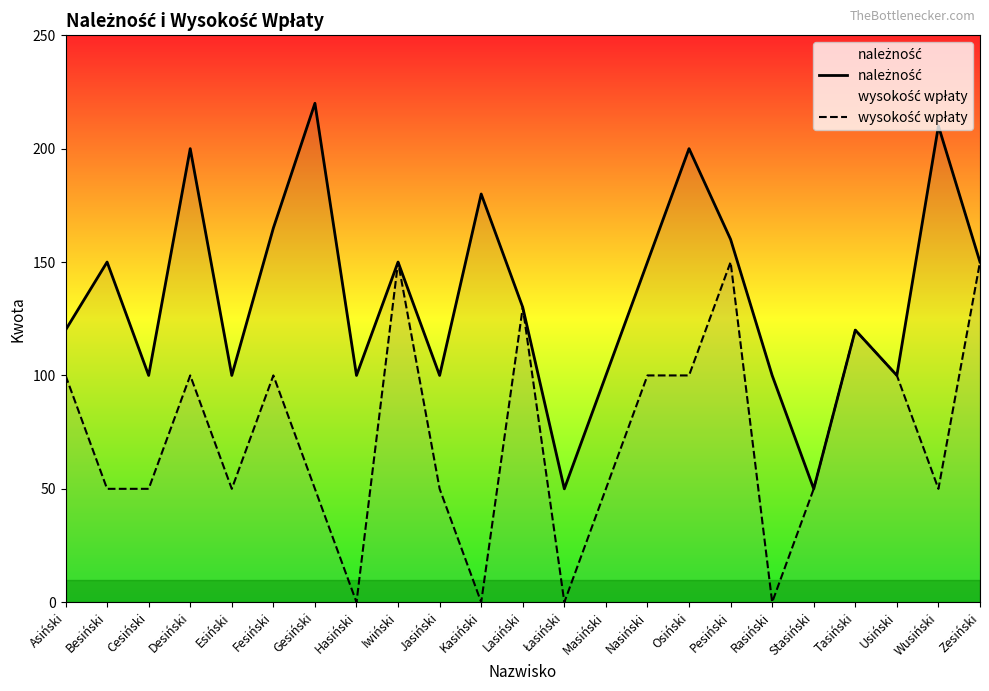

Does the chart have visible grid lines?

No